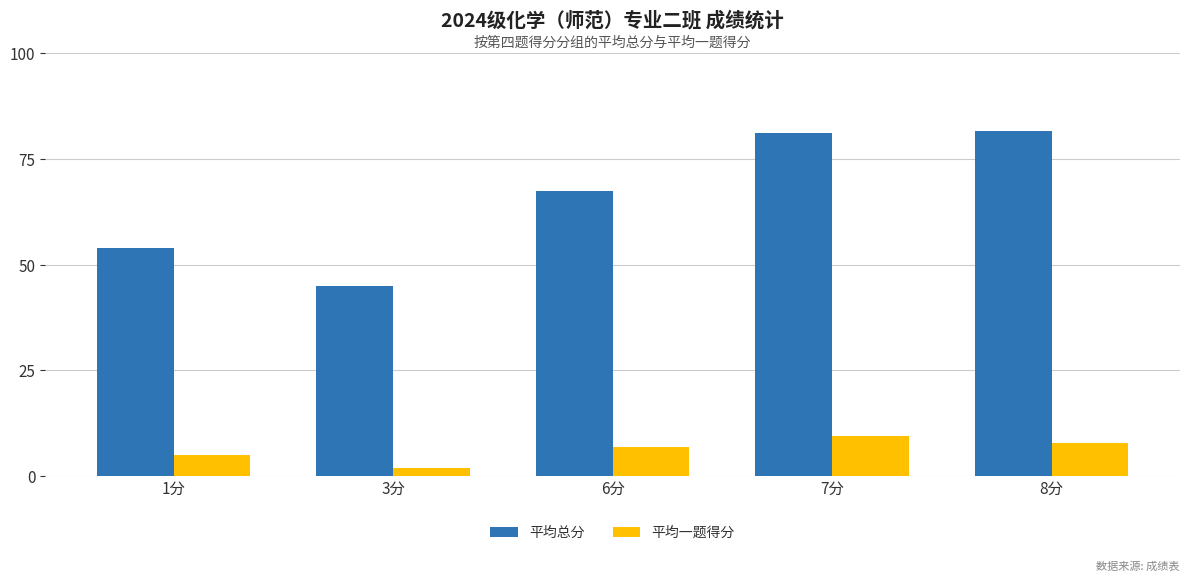

True or false: 平均总分 has a value of 27.8 at 1分.

False